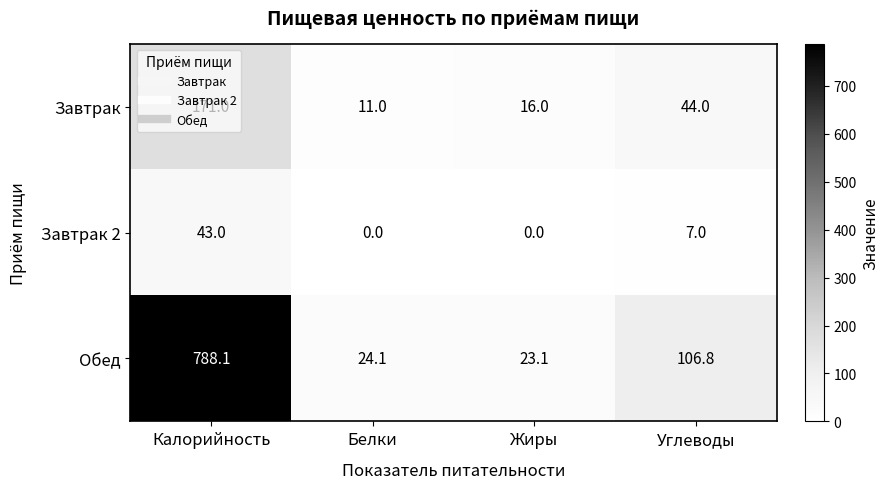

List the labels in order of Обед value, largest first.

Калорийность, Углеводы, Белки, Жиры